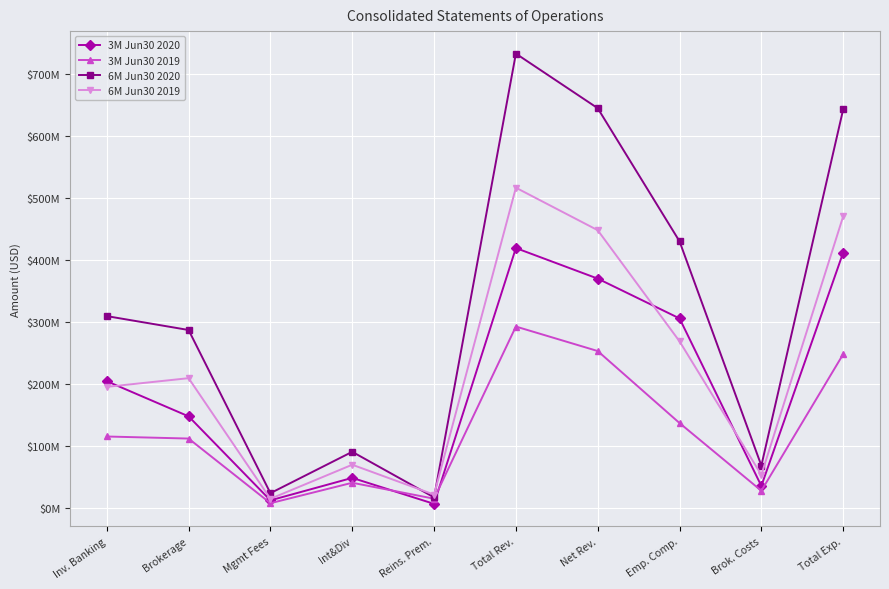

What is the label of the 1st point from the left?

Inv. Banking